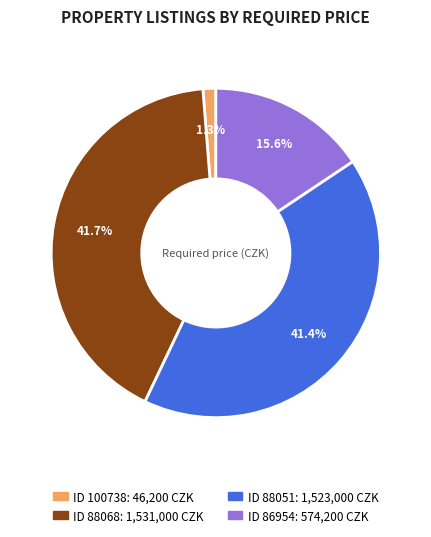

Is there a majority slice in this chart?

No